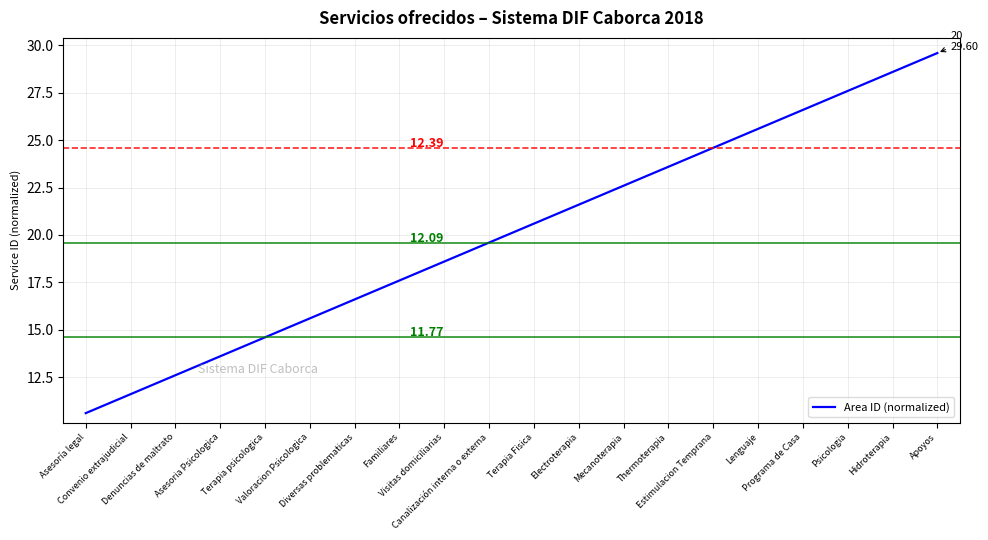

What is the approximate value at Asesoria Psicologica?

13.6